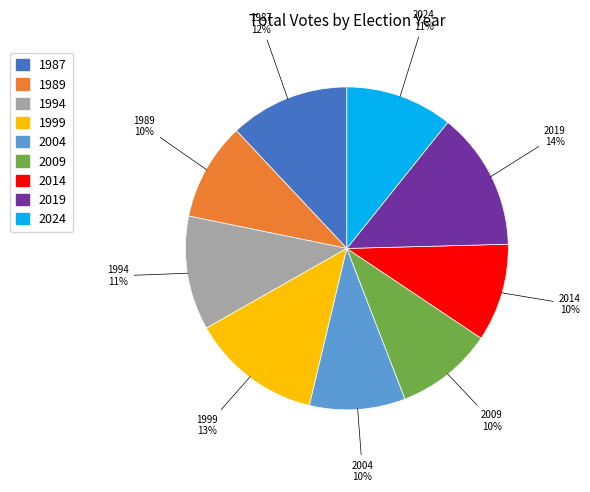

To the nearest percent, what portion does 2024 represent?

11%